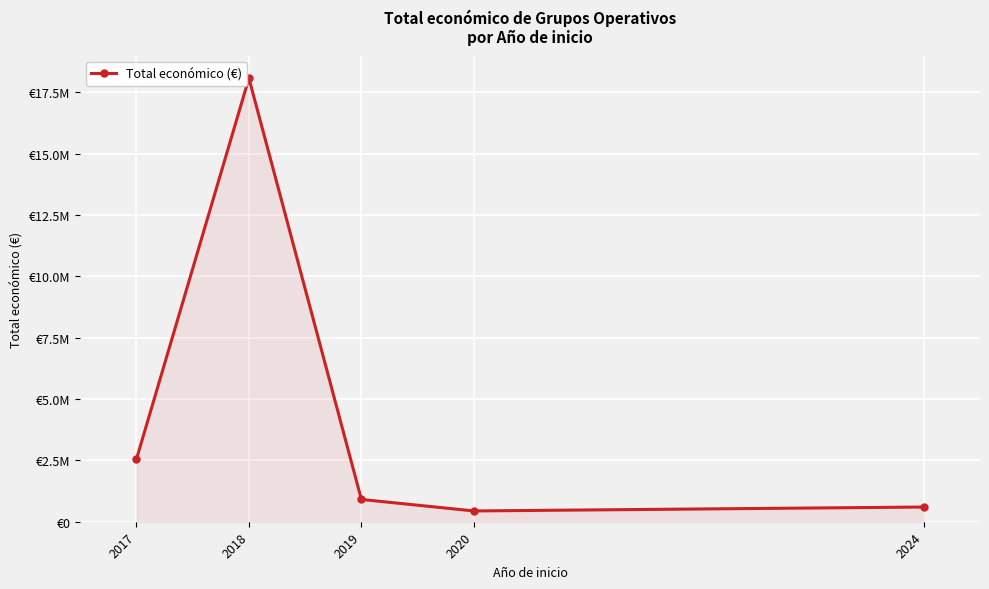

List the labels in order of value, smallest first.

2020, 2024, 2019, 2017, 2018